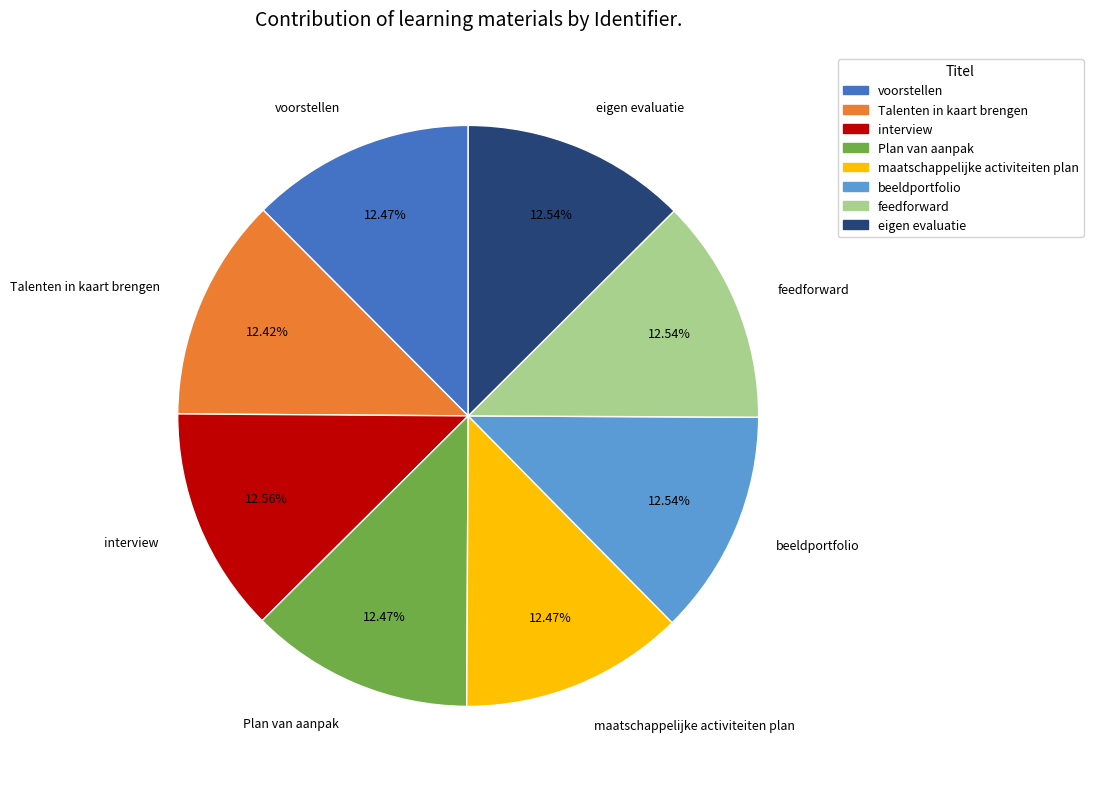

Is feedforward the majority of the pie?

No